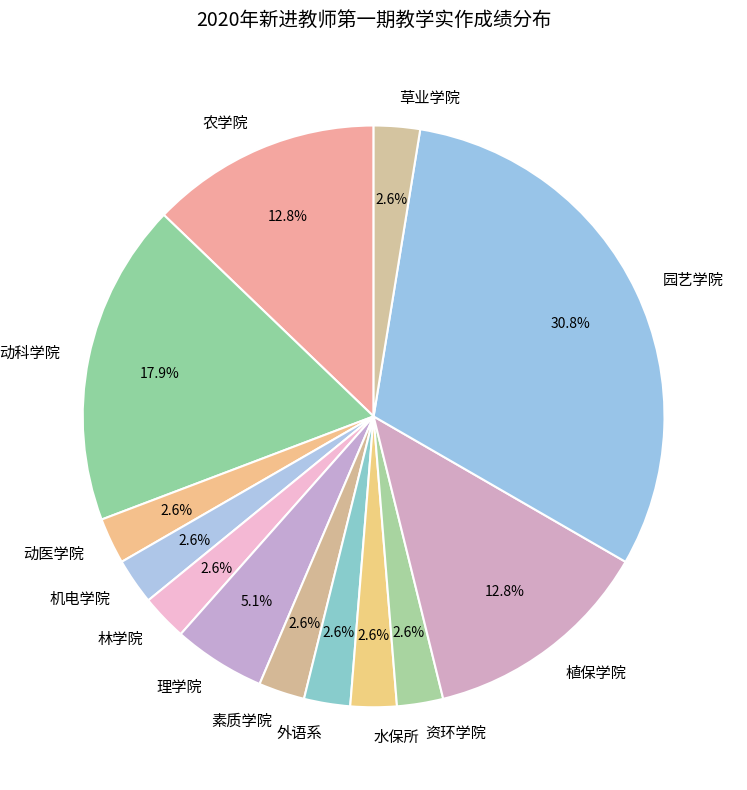

What is the largest slice in the pie chart?

园艺学院